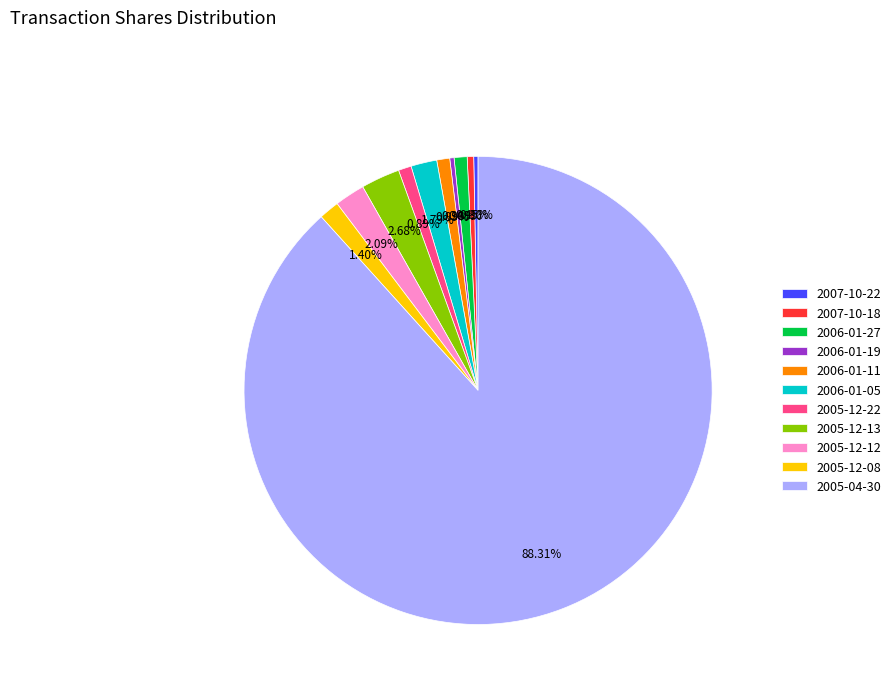

Which category has the biggest portion of the pie?

2005-04-30